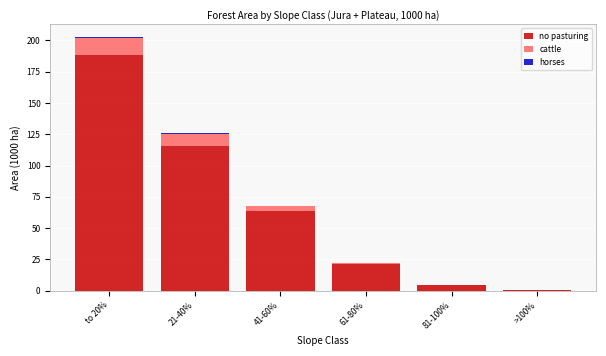

What is the highest value of the no pasturing series?

188.1